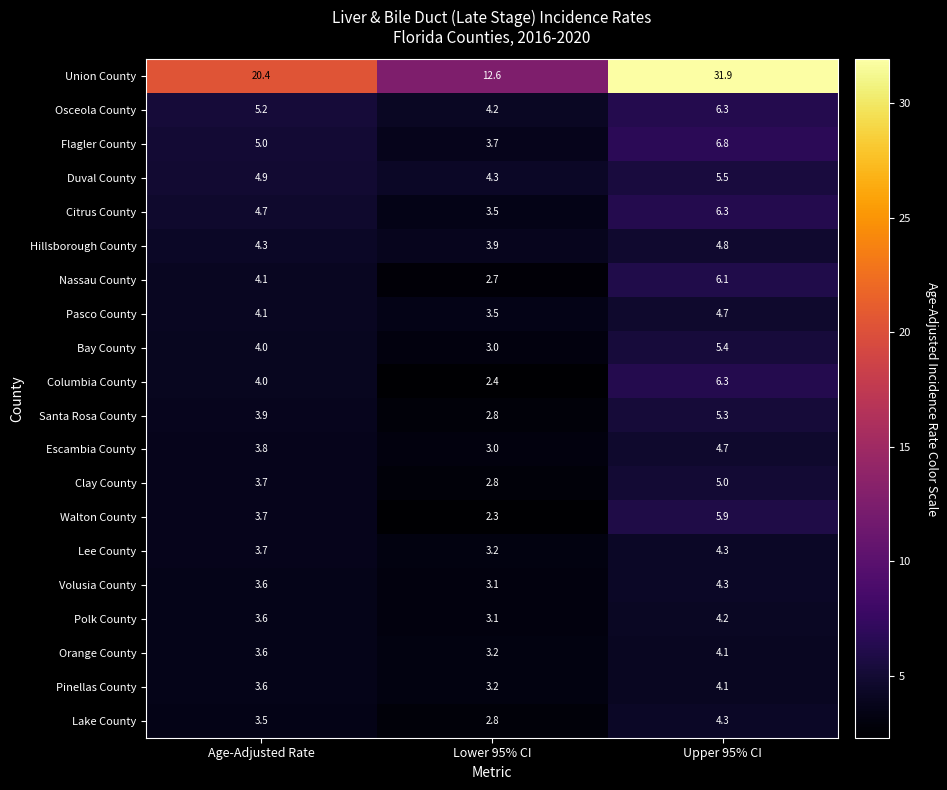

What is the difference between the maximum and minimum values in the Hillsborough County series?

0.9